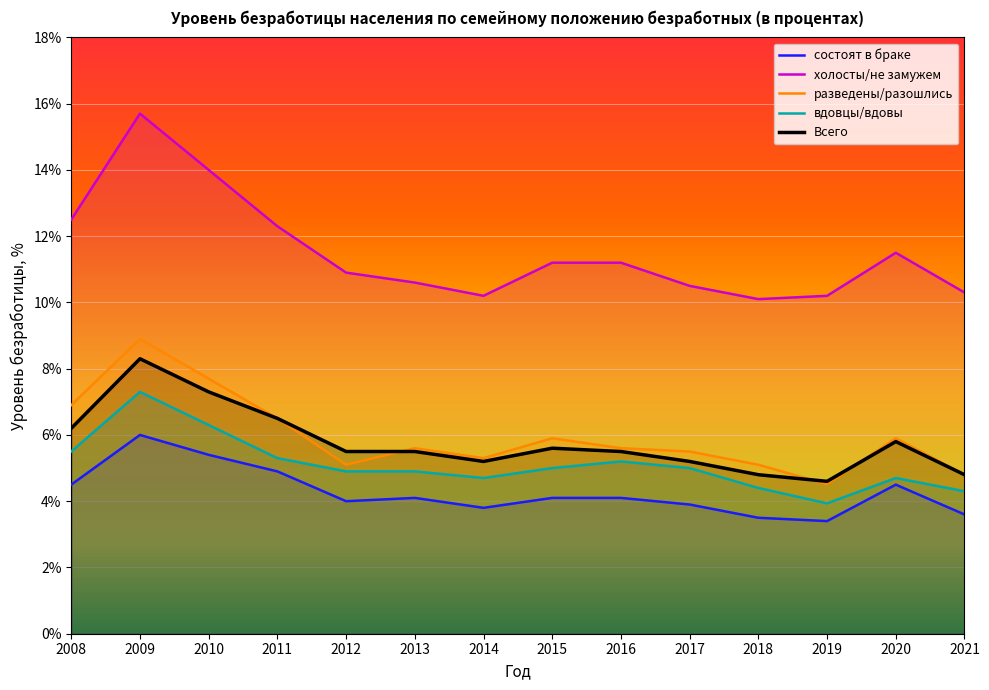

Which series changed the most between 2014 and 2015?

холосты/не замужем